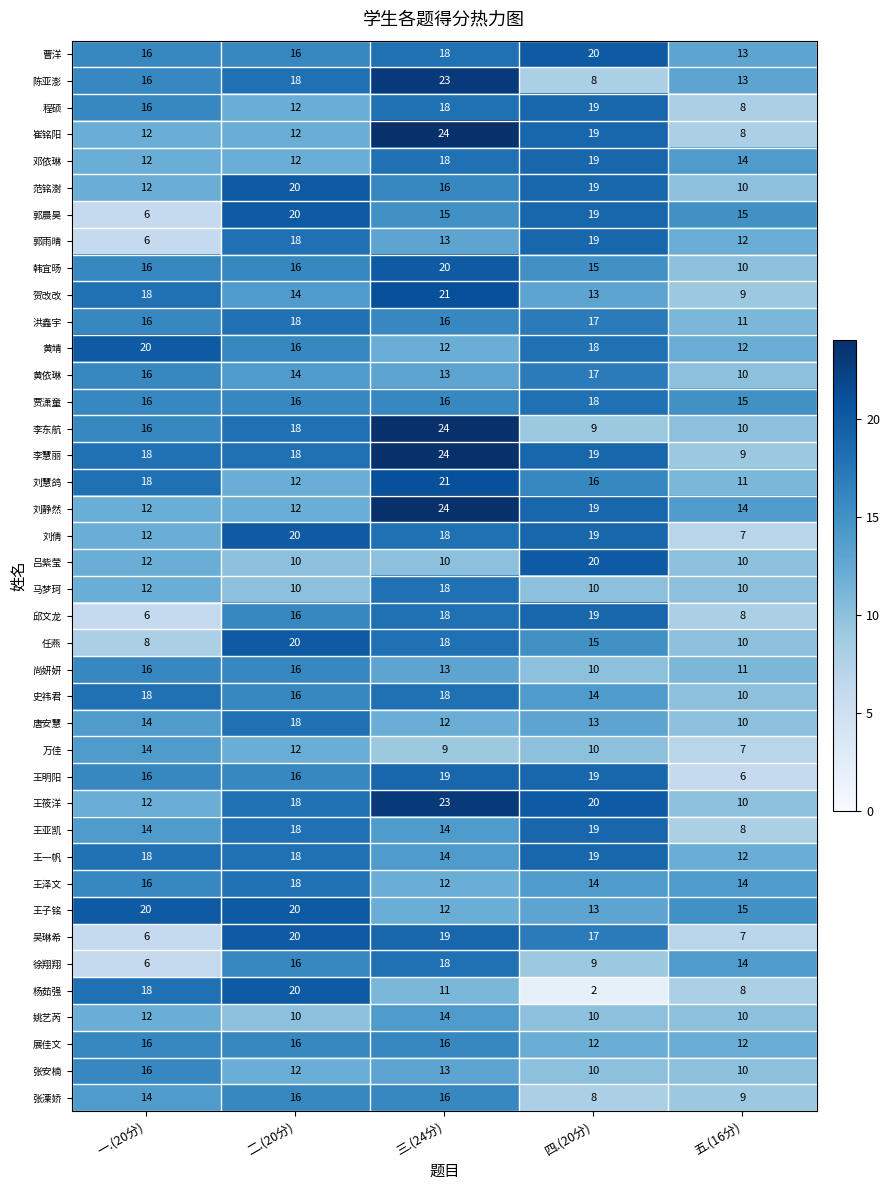

Which category has the highest value in the 刘慧鸽 series?

三.(24分)